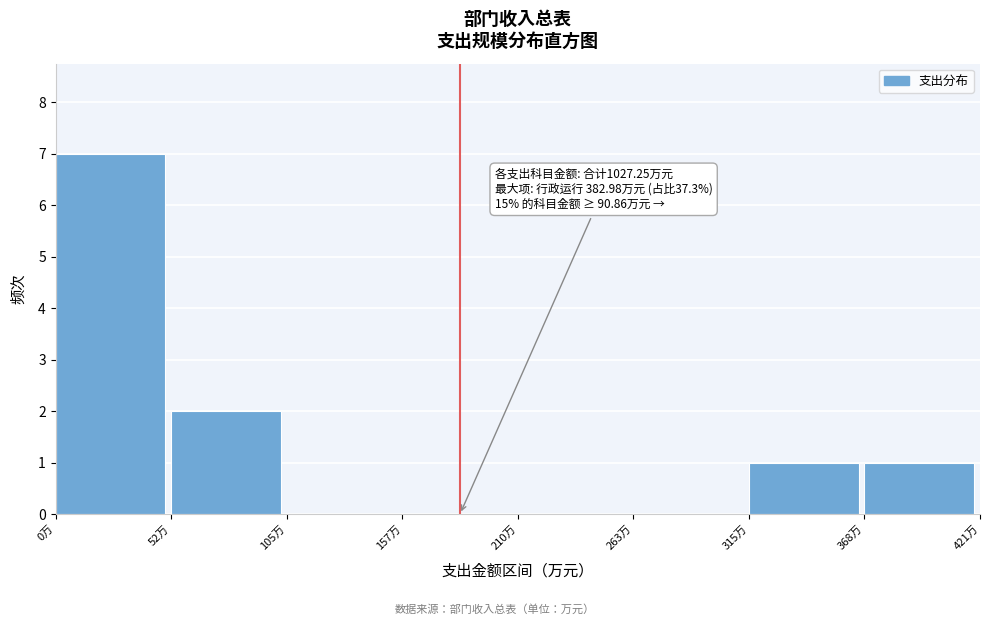

Which range on the x-axis has the tallest bar?

0 to 50